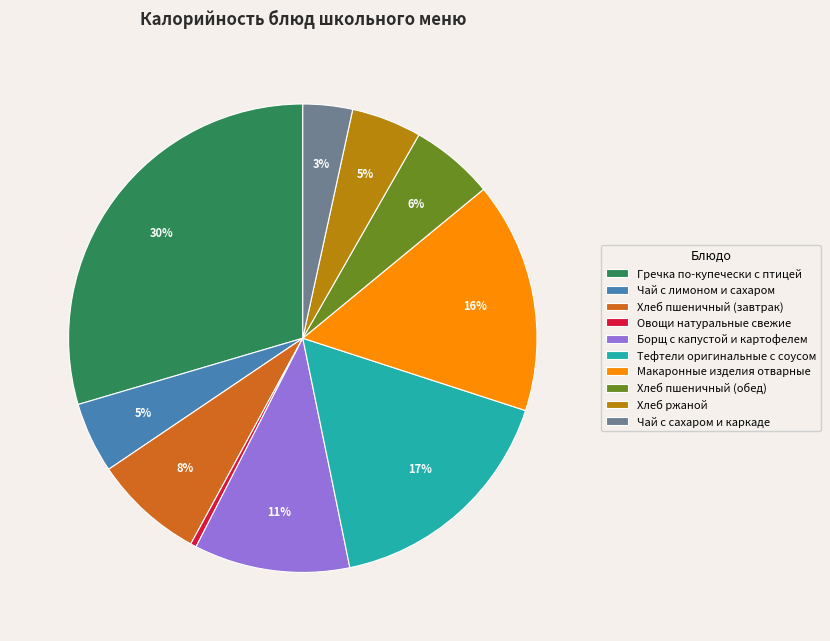

Does Чай с лимоном и сахаром account for over 50% of the chart?

No